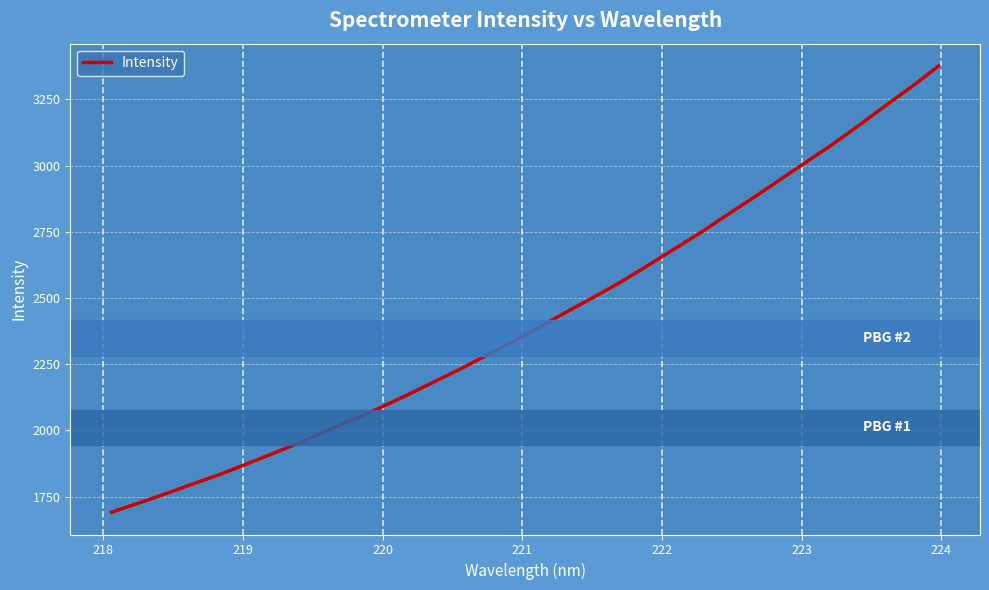

What is the average value?

2422.1